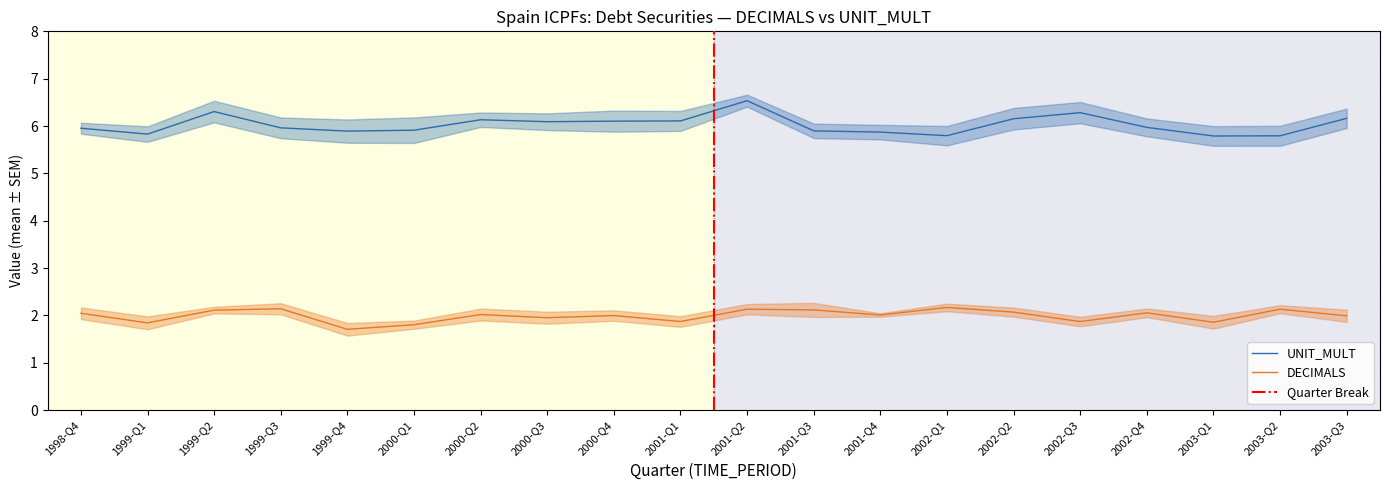

True or false: UNIT_MULT and DECIMALS intersect in this chart.

False